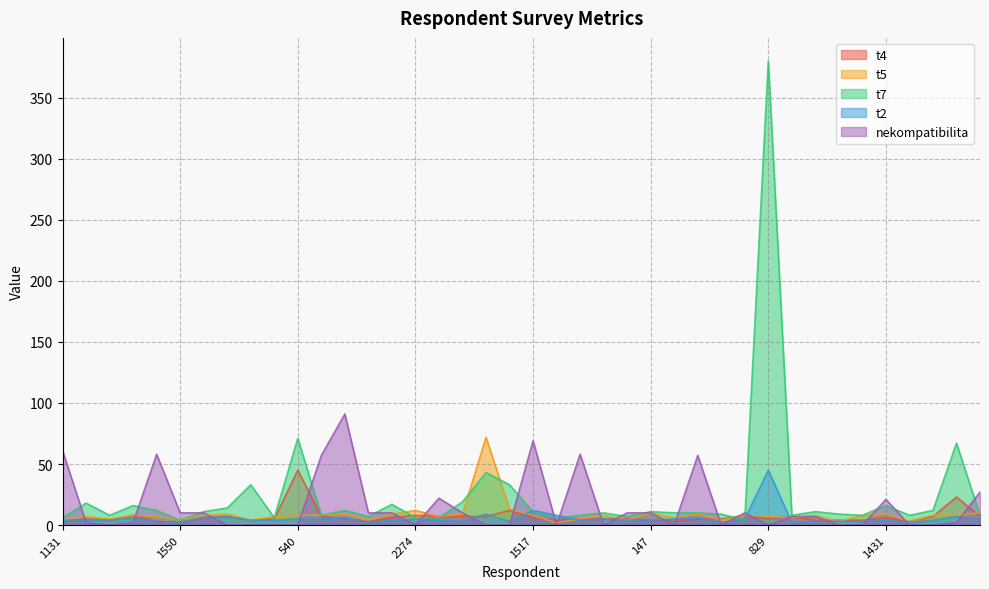

Which series ends up on top after the final intersection of t7 and t2?

t7